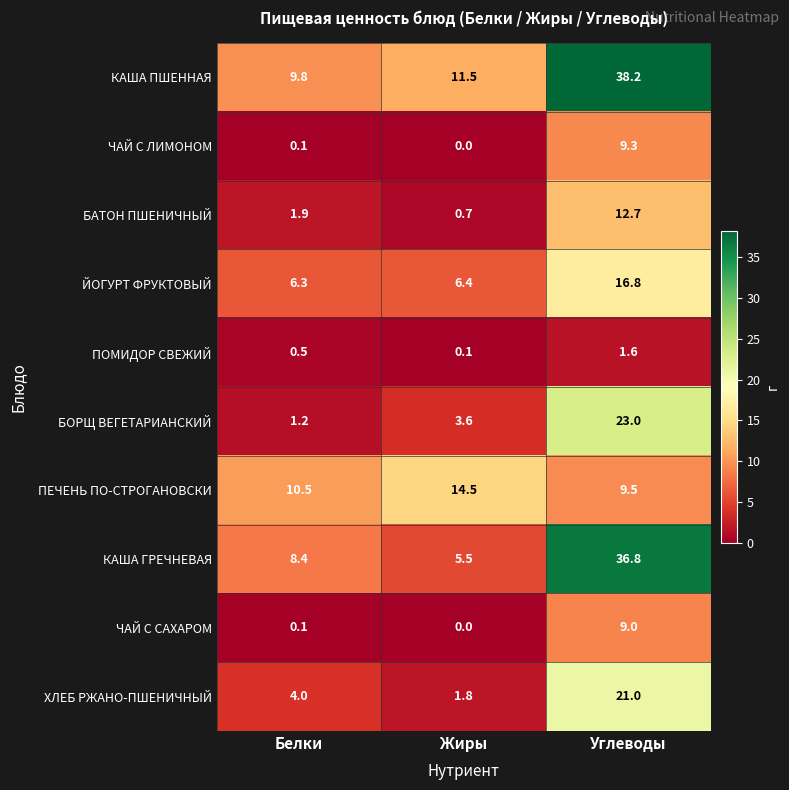

Is the value of БОРЩ ВЕГЕТАРИАНСКИЙ at Жиры greater than the value of ЧАЙ С САХАРОМ at Жиры?

Yes